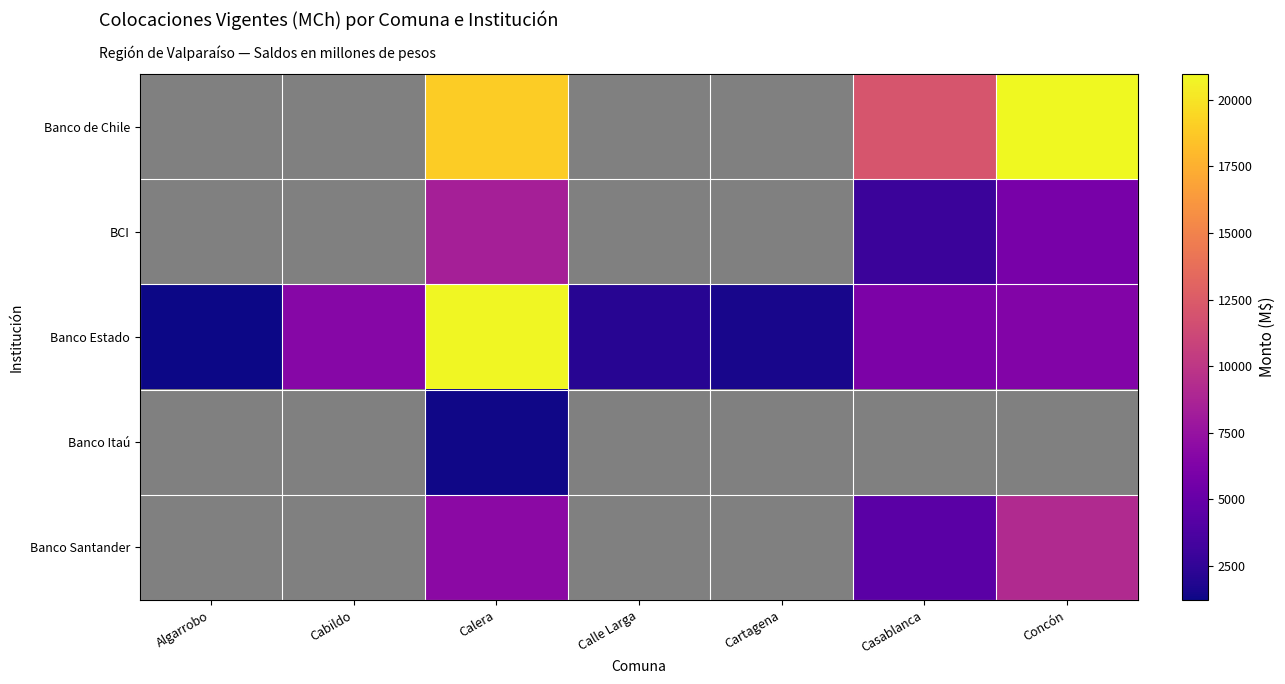

How many series are shown in this chart?

5